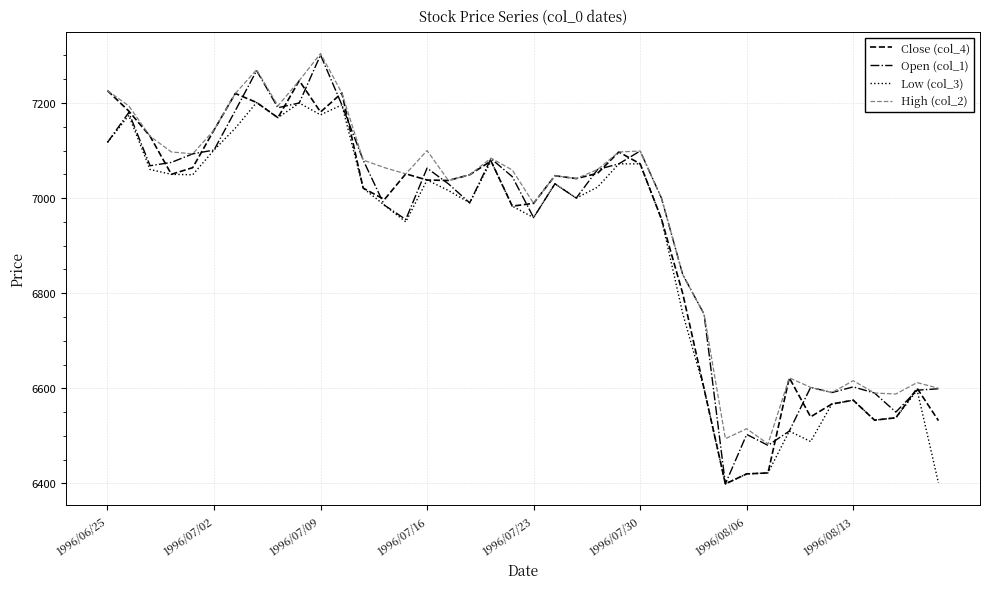

What is the maximum value shown in the chart?

7304